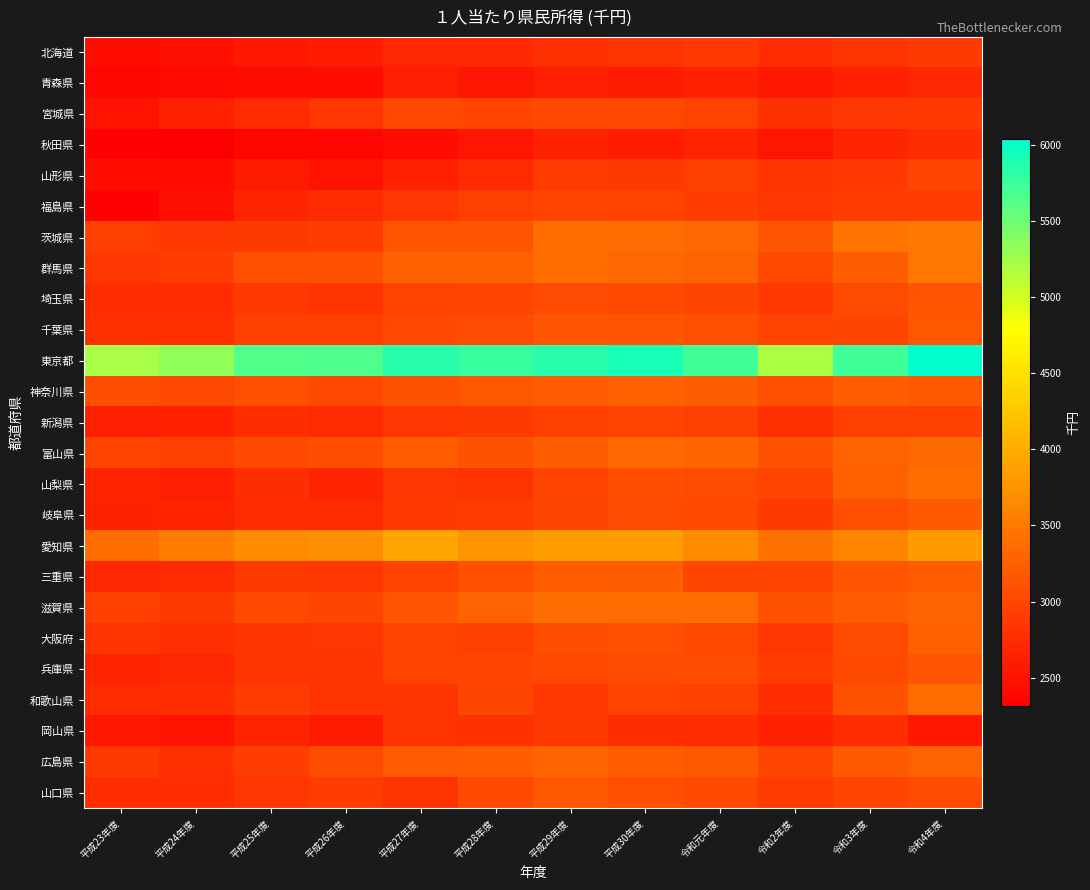

Which label corresponds to the largest value in the chart?

令和4年度